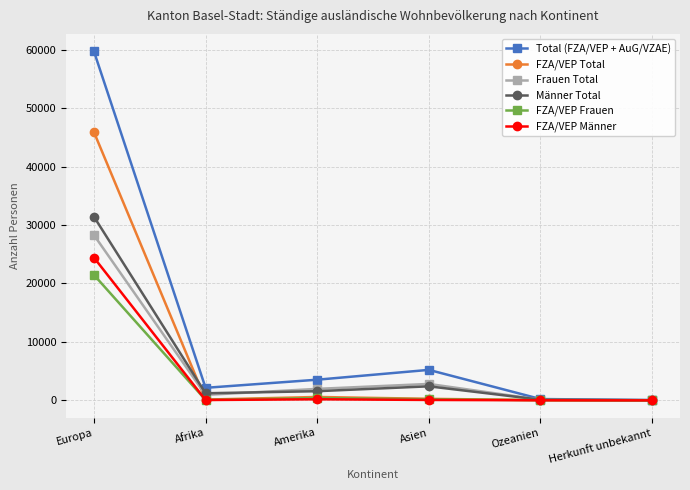

How many distinct data groups are displayed?

6